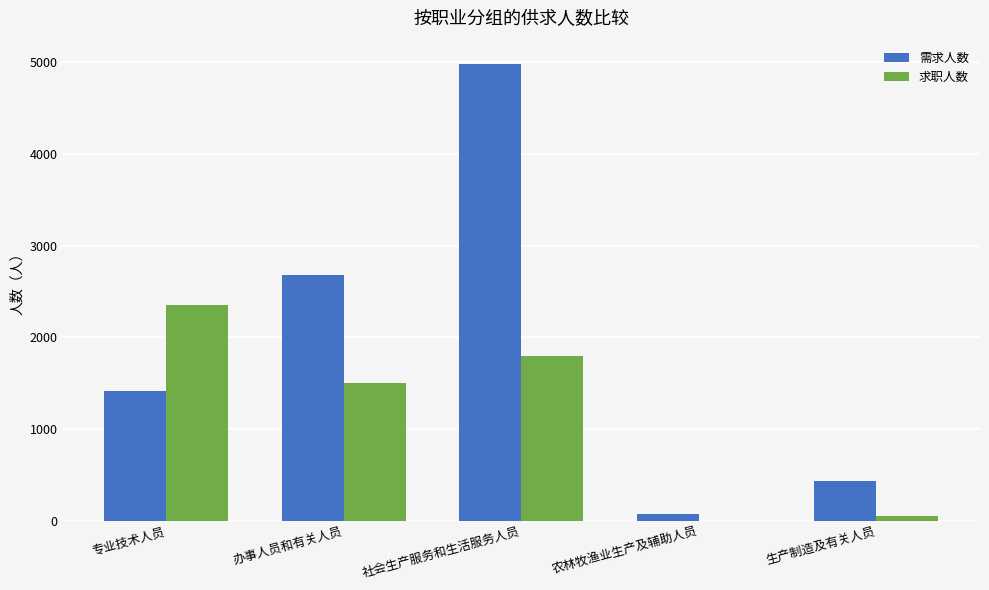

True or false: 求职人数 has a value of 1506 at 办事人员和有关人员.

True